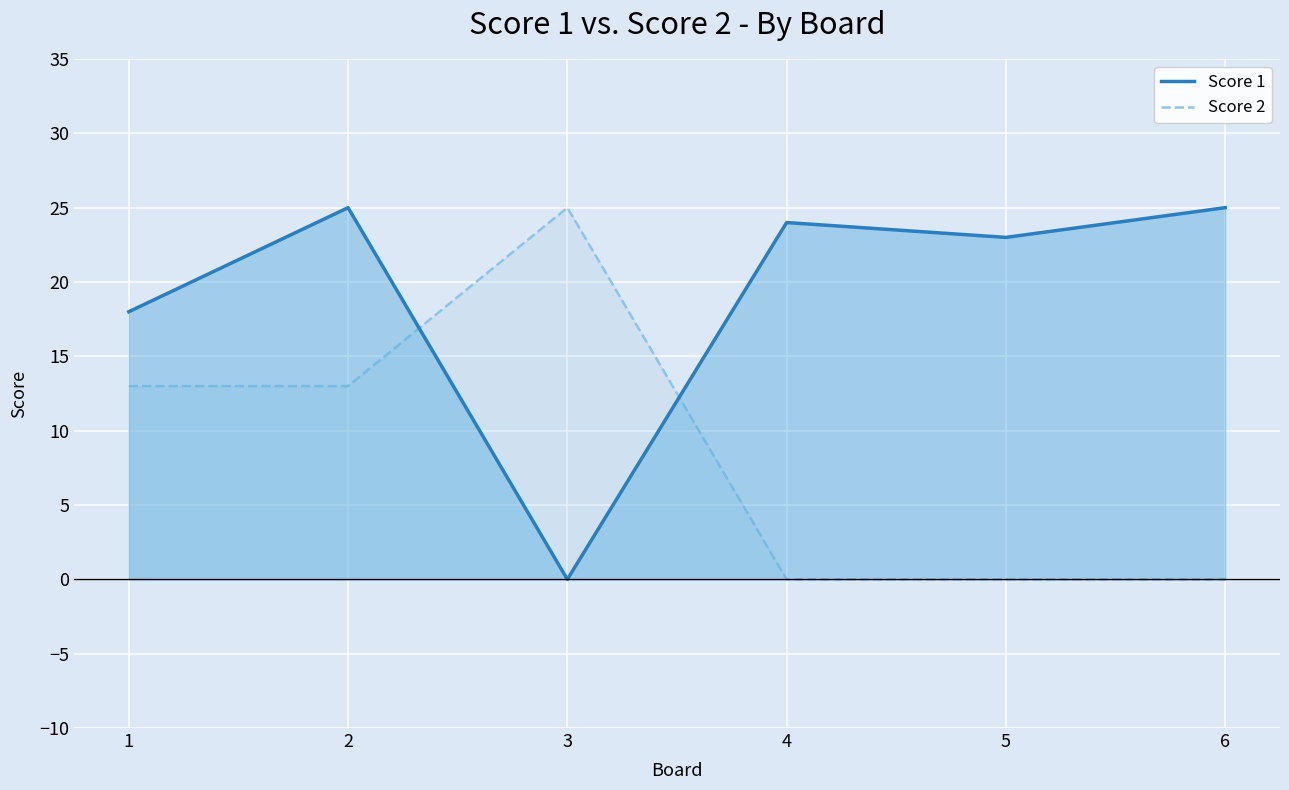

At which category is the sum across all series the highest?

2